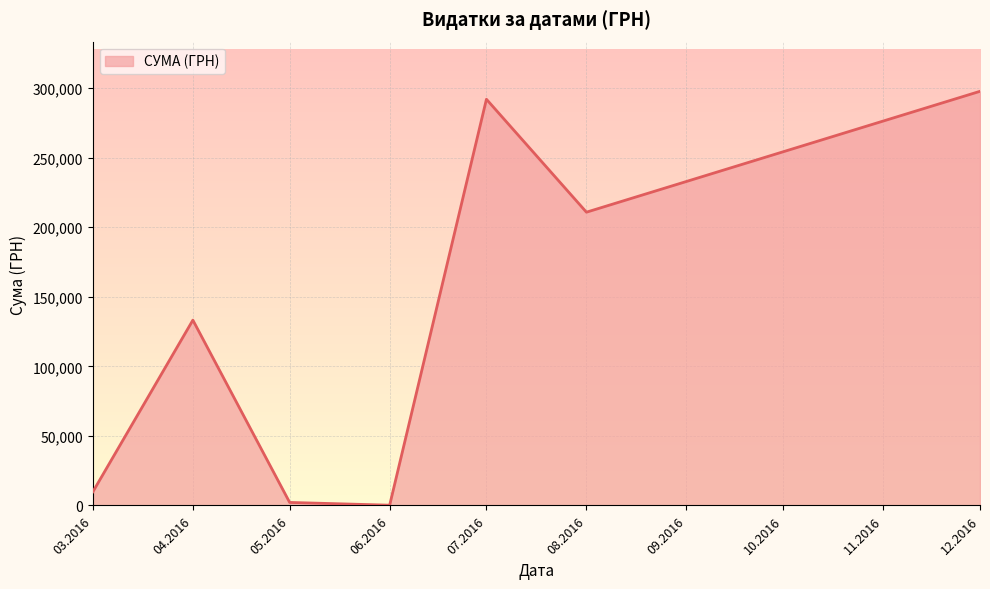

The value at 08.2016 is 210845.1. True or false?

True